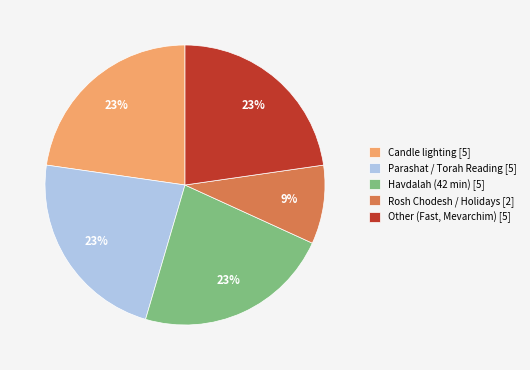

Approximately how many times larger is the value at Rosh Chodesh / Holidays [2] compared to Other (Fast, Mevarchim) [5]?

0.4